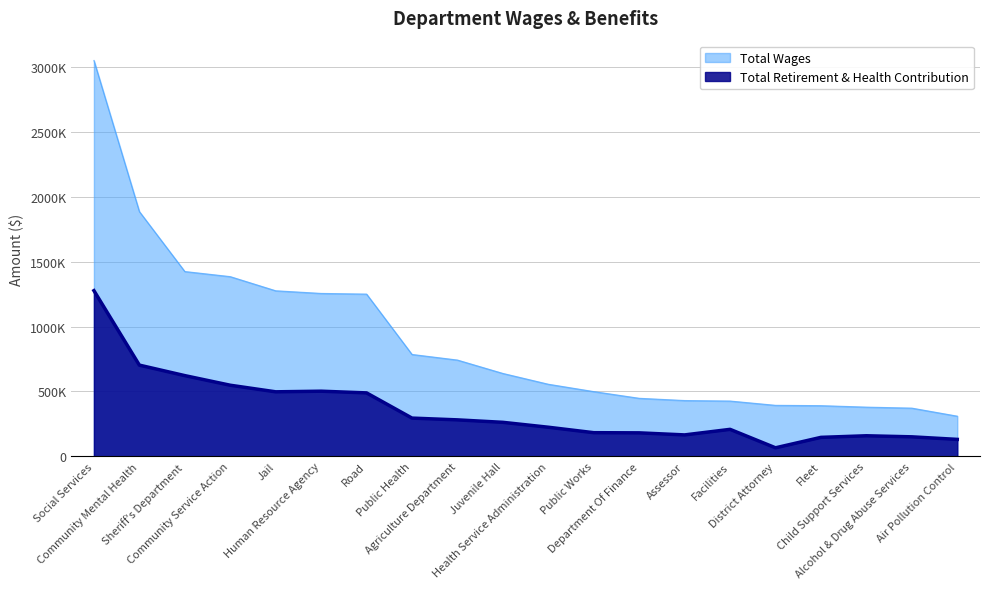

Rank the series by their average value, from lowest to highest.

Total Retirement & Health Contribution, Total Wages